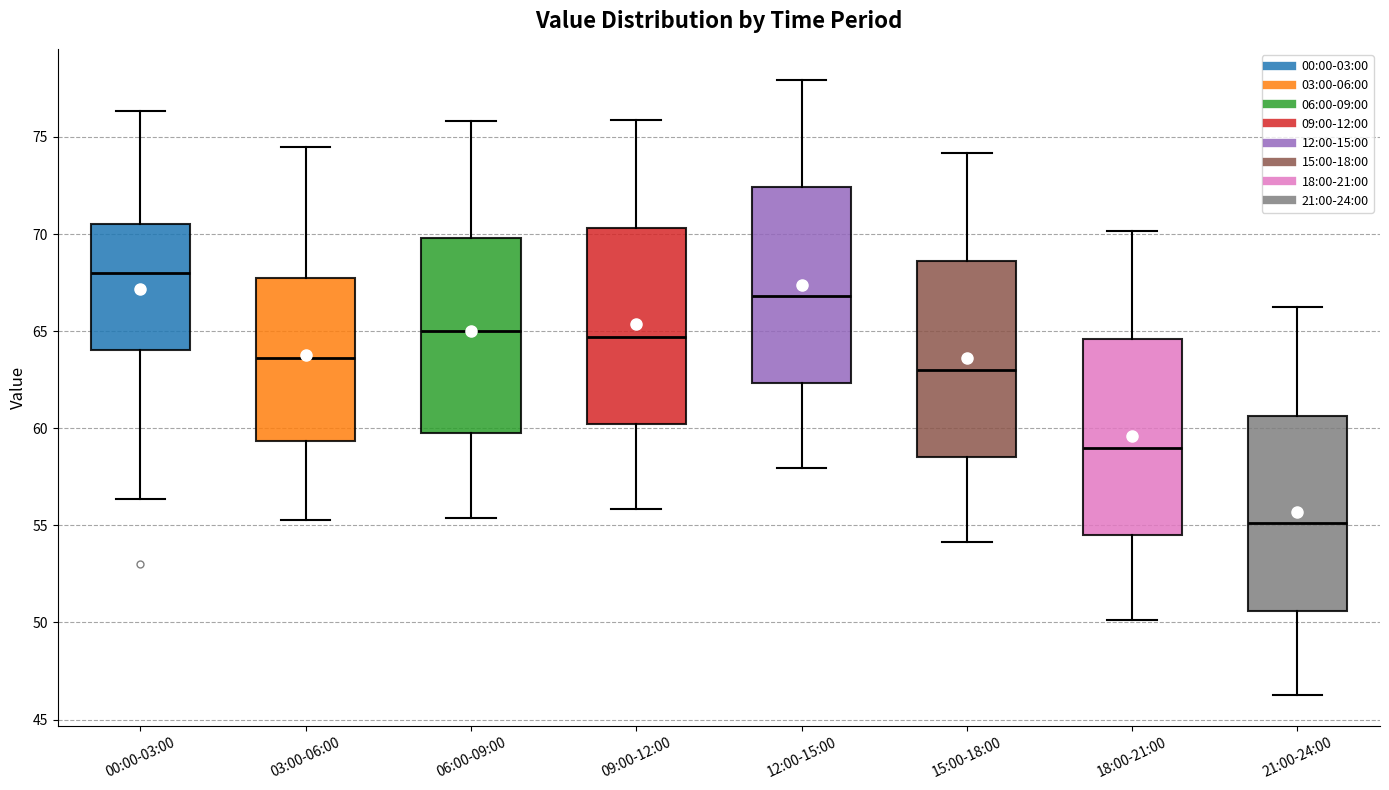

Reading left to right, read every box against the y-axis: the position of its median line, the range the box covers, and the ends of its whiskers. The values are not printed on the chart, so give them approximately, as read against the axis.

00:00-03:00: median 68.0, box 64.0 to 70.5, whiskers 56.5 to 76.5
03:00-06:00: median 63.5, box 59.5 to 68.0, whiskers 55.5 to 74.5
06:00-09:00: median 65.0, box 59.5 to 70.0, whiskers 55.5 to 76.0
09:00-12:00: median 64.5, box 60.0 to 70.5, whiskers 56.0 to 76.0
12:00-15:00: median 67.0, box 62.5 to 72.5, whiskers 58.0 to 78.0
15:00-18:00: median 63.0, box 58.5 to 68.5, whiskers 54.0 to 74.0
18:00-21:00: median 59.0, box 54.5 to 64.5, whiskers 50.0 to 70.0
21:00-24:00: median 55.0, box 50.5 to 60.5, whiskers 46.5 to 66.5